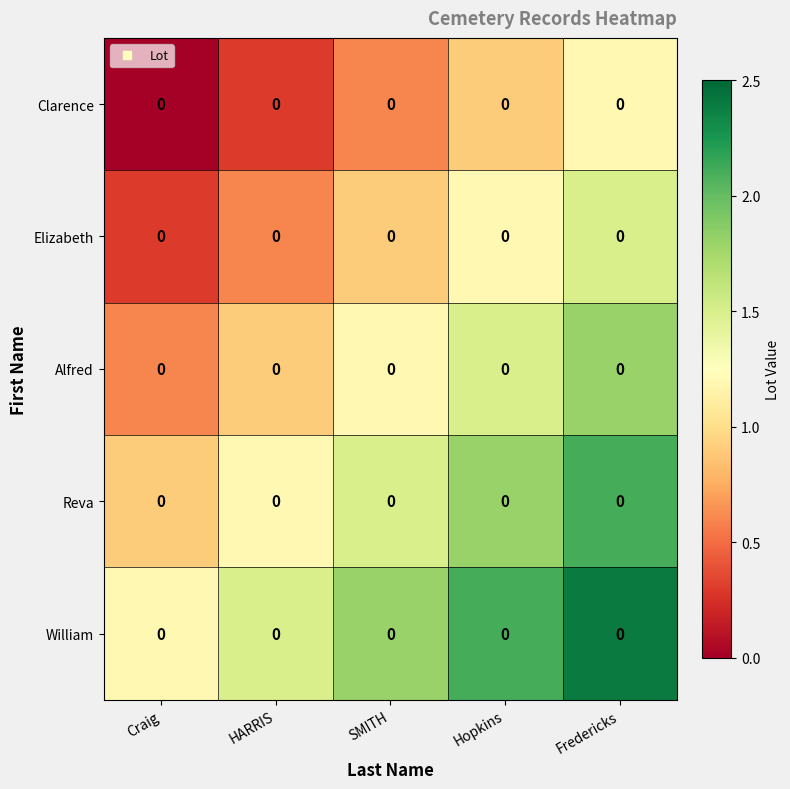

What is the sum of all Reva values?

7.5